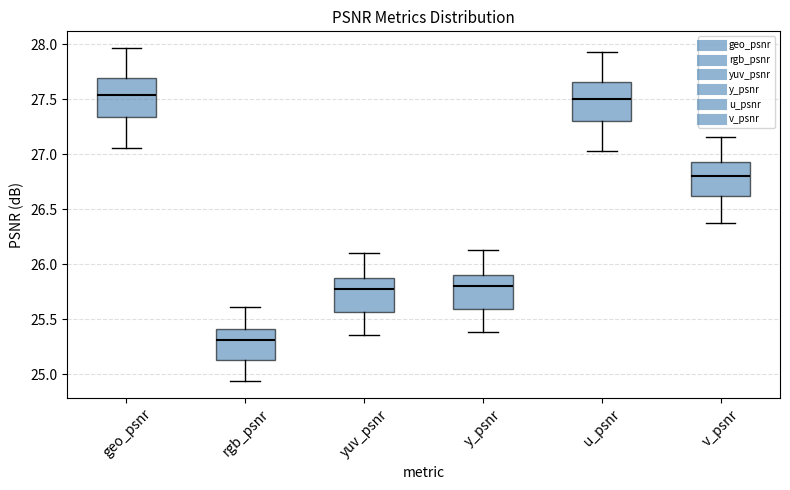

Reading left to right, read every box against the y-axis: the position of its median line, the range the box covers, and the ends of its whiskers. The values are not printed on the chart, so give them approximately, as read against the axis.

geo_psnr: median 27.55, box 27.35 to 27.70, whiskers 27.05 to 27.95
rgb_psnr: median 25.30, box 25.15 to 25.40, whiskers 24.95 to 25.60
yuv_psnr: median 25.75, box 25.55 to 25.85, whiskers 25.35 to 26.10
y_psnr: median 25.80, box 25.60 to 25.90, whiskers 25.40 to 26.15
u_psnr: median 27.50, box 27.30 to 27.65, whiskers 27.05 to 27.95
v_psnr: median 26.80, box 26.60 to 26.95, whiskers 26.40 to 27.15